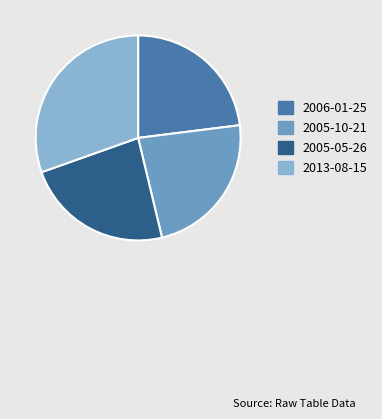

Is the sum of 2013-08-15 and 2005-10-21 greater than half?

Yes